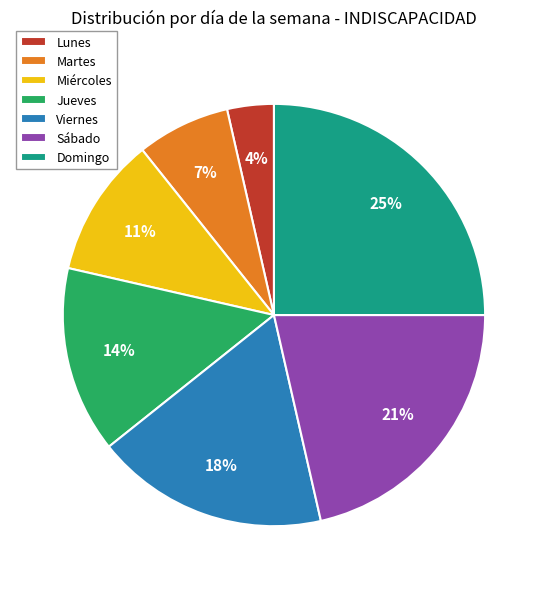

To the nearest percent, what is the combined percentage of Lunes and Martes?

11%